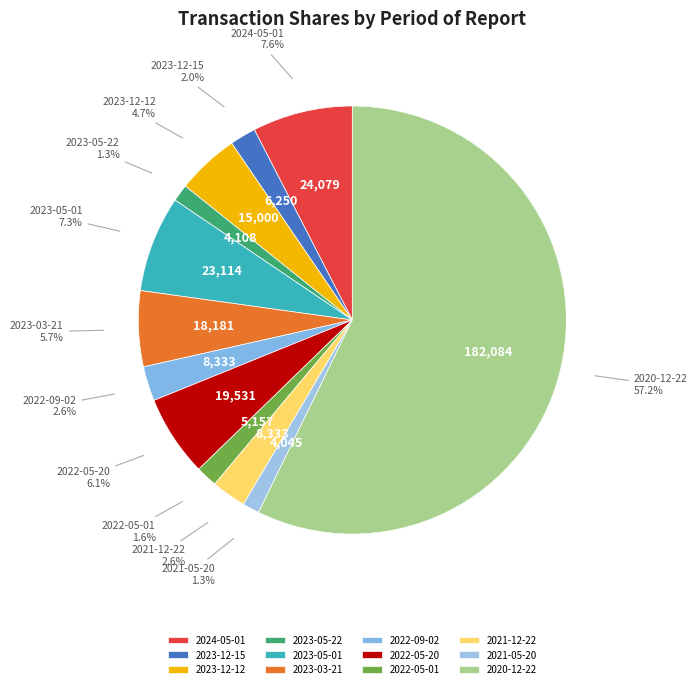

The 2023-05-22 slice represents 1% of the pie. True or false?

True